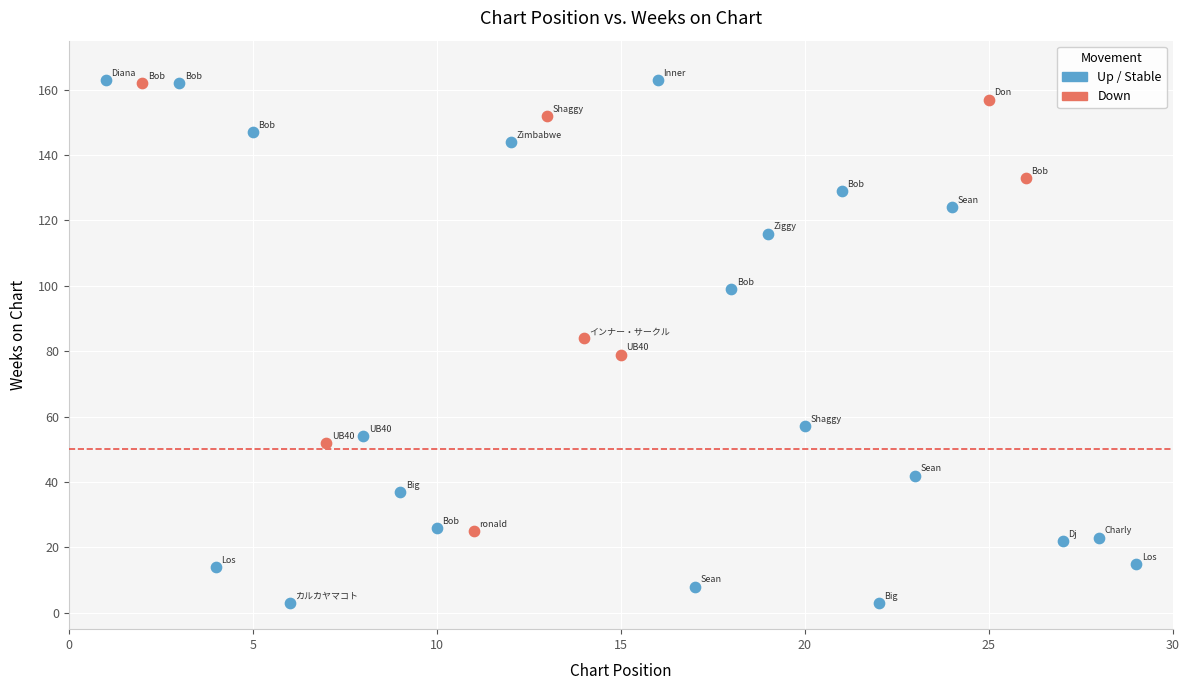

Which series has the largest Y range (max minus min)?

Up / Stable